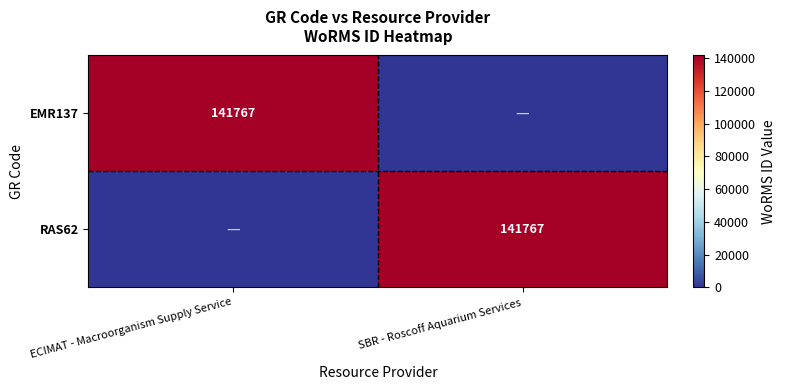

The RAS62 series shows 43819 at SBR - Roscoff Aquarium Services. True or false?

False